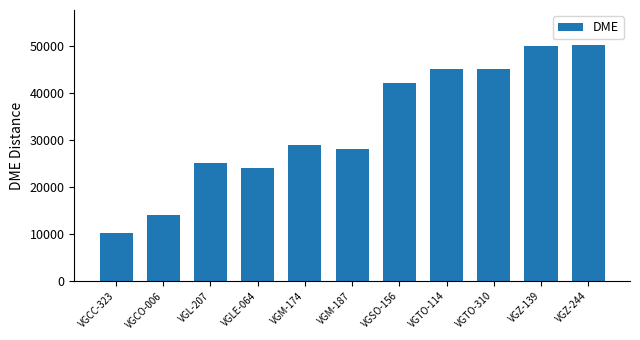

Is it true that the value at VGSO-156 is 21214?

False